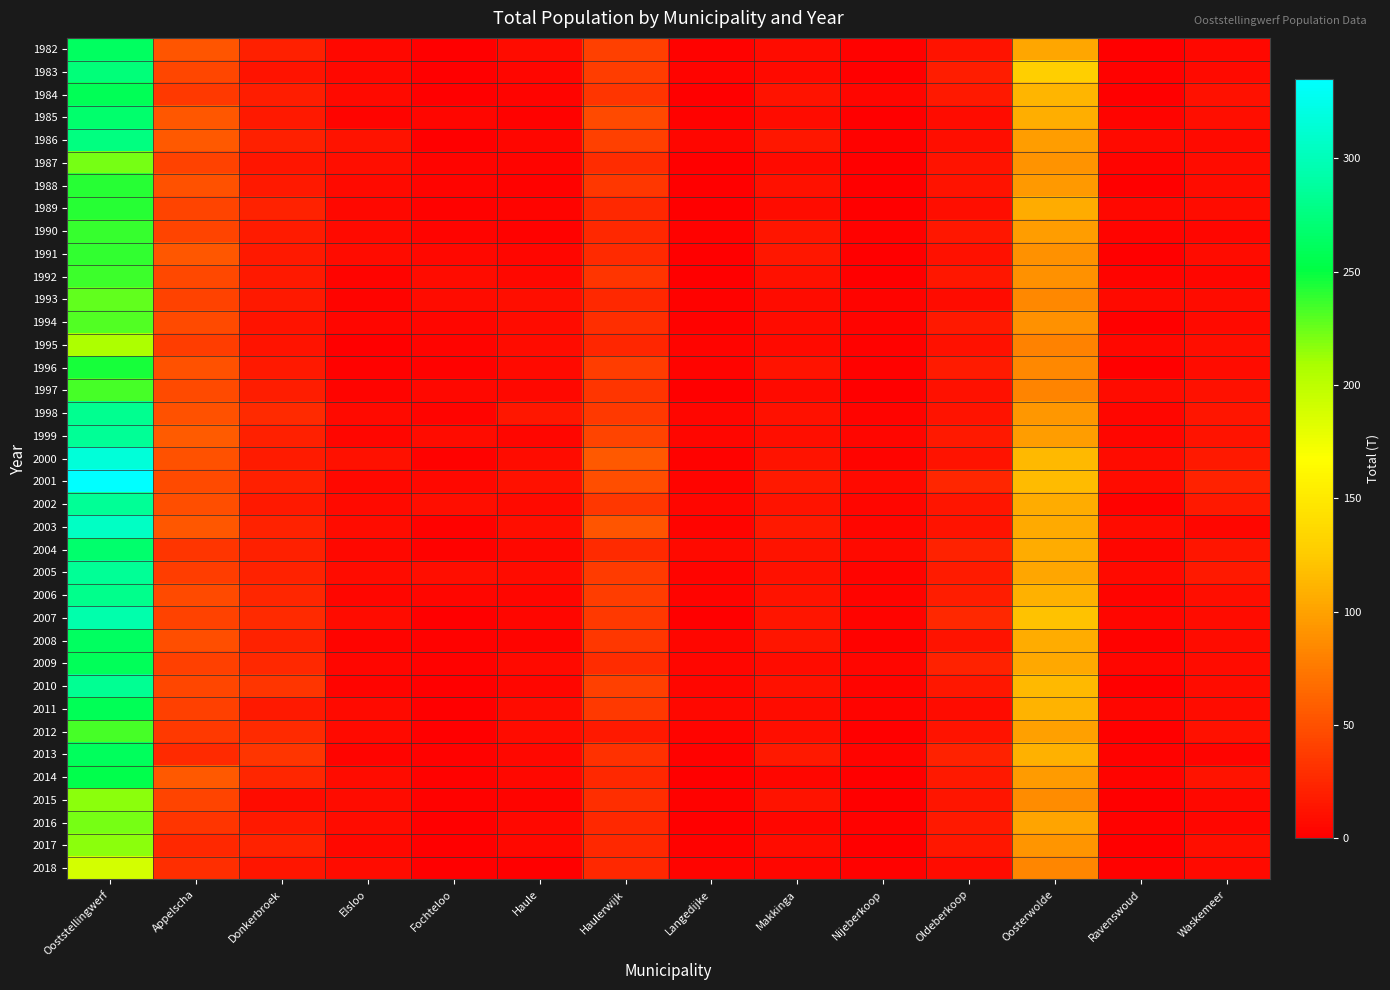

Reading left to right, extract all data points from this chart.

1982: Ooststellingwerf=263	Appelscha=53	Donkerbroek=20	Elsloo=6	Fochteloo=1	Haule=8	Haulerwijk=40	Langedijke=2	Makkinga=9	Nijeberkoop=2	Oldeberkoop=13	Oosterwolde=103	Ravenswoud=0	Waskemeer=6
1983: Ooststellingwerf=273	Appelscha=44	Donkerbroek=13	Elsloo=6	Fochteloo=0	Haule=4	Haulerwijk=38	Langedijke=3	Makkinga=7	Nijeberkoop=1	Oldeberkoop=19	Oosterwolde=129	Ravenswoud=2	Waskemeer=7
1984: Ooststellingwerf=258	Appelscha=36	Donkerbroek=19	Elsloo=7	Fochteloo=1	Haule=3	Haulerwijk=34	Langedijke=1	Makkinga=13	Nijeberkoop=4	Oldeberkoop=17	Oosterwolde=112	Ravenswoud=0	Waskemeer=11
1985: Ooststellingwerf=267	Appelscha=54	Donkerbroek=16	Elsloo=3	Fochteloo=4	Haule=2	Haulerwijk=46	Langedijke=2	Makkinga=9	Nijeberkoop=1	Oldeberkoop=9	Oosterwolde=108	Ravenswoud=3	Waskemeer=10
1986: Ooststellingwerf=276	Appelscha=55	Donkerbroek=20	Elsloo=13	Fochteloo=1	Haule=4	Haulerwijk=40	Langedijke=4	Makkinga=15	Nijeberkoop=2	Oldeberkoop=10	Oosterwolde=98	Ravenswoud=7	Waskemeer=7
1987: Ooststellingwerf=222	Appelscha=41	Donkerbroek=14	Elsloo=10	Fochteloo=3	Haule=3	Haulerwijk=28	Langedijke=0	Makkinga=7	Nijeberkoop=1	Oldeberkoop=12	Oosterwolde=91	Ravenswoud=3	Waskemeer=9
1988: Ooststellingwerf=241	Appelscha=50	Donkerbroek=17	Elsloo=7	Fochteloo=3	Haule=2	Haulerwijk=35	Langedijke=0	Makkinga=11	Nijeberkoop=0	Oldeberkoop=12	Oosterwolde=95	Ravenswoud=1	Waskemeer=8
1989: Ooststellingwerf=242	Appelscha=43	Donkerbroek=21	Elsloo=6	Fochteloo=2	Haule=3	Haulerwijk=25	Langedijke=1	Makkinga=9	Nijeberkoop=0	Oldeberkoop=10	Oosterwolde=107	Ravenswoud=6	Waskemeer=9
1990: Ooststellingwerf=237	Appelscha=42	Donkerbroek=18	Elsloo=7	Fochteloo=3	Haule=2	Haulerwijk=26	Langedijke=2	Makkinga=14	Nijeberkoop=2	Oldeberkoop=15	Oosterwolde=98	Ravenswoud=3	Waskemeer=5
1991: Ooststellingwerf=239	Appelscha=54	Donkerbroek=16	Elsloo=8	Fochteloo=6	Haule=4	Haulerwijk=27	Langedijke=0	Makkinga=15	Nijeberkoop=1	Oldeberkoop=11	Oosterwolde=89	Ravenswoud=0	Waskemeer=8
1992: Ooststellingwerf=236	Appelscha=45	Donkerbroek=16	Elsloo=3	Fochteloo=8	Haule=6	Haulerwijk=33	Langedijke=0	Makkinga=11	Nijeberkoop=1	Oldeberkoop=15	Oosterwolde=90	Ravenswoud=3	Waskemeer=5
1993: Ooststellingwerf=227	Appelscha=41	Donkerbroek=17	Elsloo=3	Fochteloo=8	Haule=10	Haulerwijk=25	Langedijke=2	Makkinga=9	Nijeberkoop=3	Oldeberkoop=9	Oosterwolde=84	Ravenswoud=7	Waskemeer=9
1994: Ooststellingwerf=231	Appelscha=46	Donkerbroek=12	Elsloo=4	Fochteloo=4	Haule=8	Haulerwijk=29	Langedijke=2	Makkinga=9	Nijeberkoop=3	Oldeberkoop=17	Oosterwolde=90	Ravenswoud=0	Waskemeer=7
1995: Ooststellingwerf=207	Appelscha=38	Donkerbroek=12	Elsloo=1	Fochteloo=3	Haule=9	Haulerwijk=24	Langedijke=3	Makkinga=7	Nijeberkoop=2	Oldeberkoop=11	Oosterwolde=81	Ravenswoud=6	Waskemeer=10
1996: Ooststellingwerf=245	Appelscha=50	Donkerbroek=17	Elsloo=2	Fochteloo=2	Haule=7	Haulerwijk=39	Langedijke=3	Makkinga=12	Nijeberkoop=2	Oldeberkoop=18	Oosterwolde=85	Ravenswoud=0	Waskemeer=8
1997: Ooststellingwerf=233	Appelscha=47	Donkerbroek=19	Elsloo=3	Fochteloo=6	Haule=6	Haulerwijk=33	Langedijke=0	Makkinga=7	Nijeberkoop=0	Oldeberkoop=11	Oosterwolde=82	Ravenswoud=8	Waskemeer=11
1998: Ooststellingwerf=282	Appelscha=51	Donkerbroek=27	Elsloo=7	Fochteloo=3	Haule=15	Haulerwijk=36	Langedijke=4	Makkinga=11	Nijeberkoop=3	Oldeberkoop=13	Oosterwolde=94	Ravenswoud=4	Waskemeer=14
1999: Ooststellingwerf=285	Appelscha=57	Donkerbroek=20	Elsloo=4	Fochteloo=9	Haule=4	Haulerwijk=42	Langedijke=5	Makkinga=10	Nijeberkoop=4	Oldeberkoop=16	Oosterwolde=98	Ravenswoud=4	Waskemeer=12
2000: Ooststellingwerf=316	Appelscha=50	Donkerbroek=18	Elsloo=11	Fochteloo=2	Haule=9	Haulerwijk=56	Langedijke=2	Makkinga=13	Nijeberkoop=3	Oldeberkoop=13	Oosterwolde=114	Ravenswoud=8	Waskemeer=17
2001: Ooststellingwerf=335	Appelscha=47	Donkerbroek=20	Elsloo=6	Fochteloo=6	Haule=11	Haulerwijk=49	Langedijke=3	Makkinga=17	Nijeberkoop=7	Oldeberkoop=24	Oosterwolde=116	Ravenswoud=8	Waskemeer=21
2002: Ooststellingwerf=284	Appelscha=49	Donkerbroek=16	Elsloo=7	Fochteloo=10	Haule=7	Haulerwijk=35	Langedijke=4	Makkinga=13	Nijeberkoop=5	Oldeberkoop=14	Oosterwolde=106	Ravenswoud=2	Waskemeer=16
2003: Ooststellingwerf=306	Appelscha=54	Donkerbroek=22	Elsloo=9	Fochteloo=2	Haule=10	Haulerwijk=53	Langedijke=3	Makkinga=17	Nijeberkoop=5	Oldeberkoop=13	Oosterwolde=105	Ravenswoud=9	Waskemeer=4
2004: Ooststellingwerf=267	Appelscha=34	Donkerbroek=20	Elsloo=6	Fochteloo=2	Haule=6	Haulerwijk=27	Langedijke=7	Makkinga=12	Nijeberkoop=7	Oldeberkoop=22	Oosterwolde=106	Ravenswoud=4	Waskemeer=14
2005: Ooststellingwerf=285	Appelscha=39	Donkerbroek=21	Elsloo=8	Fochteloo=10	Haule=8	Haulerwijk=37	Langedijke=3	Makkinga=11	Nijeberkoop=3	Oldeberkoop=18	Oosterwolde=103	Ravenswoud=7	Waskemeer=17
2006: Ooststellingwerf=281	Appelscha=46	Donkerbroek=24	Elsloo=4	Fochteloo=4	Haule=5	Haulerwijk=38	Langedijke=3	Makkinga=13	Nijeberkoop=3	Oldeberkoop=19	Oosterwolde=109	Ravenswoud=3	Waskemeer=10
2007: Ooststellingwerf=294	Appelscha=41	Donkerbroek=27	Elsloo=9	Fochteloo=0	Haule=5	Haulerwijk=36	Langedijke=0	Makkinga=14	Nijeberkoop=3	Oldeberkoop=26	Oosterwolde=120	Ravenswoud=4	Waskemeer=9
2008: Ooststellingwerf=263	Appelscha=49	Donkerbroek=22	Elsloo=3	Fochteloo=2	Haule=3	Haulerwijk=35	Langedijke=4	Makkinga=14	Nijeberkoop=2	Oldeberkoop=12	Oosterwolde=106	Ravenswoud=2	Waskemeer=9
2009: Ooststellingwerf=260	Appelscha=40	Donkerbroek=25	Elsloo=4	Fochteloo=2	Haule=7	Haulerwijk=28	Langedijke=4	Makkinga=8	Nijeberkoop=4	Oldeberkoop=21	Oosterwolde=104	Ravenswoud=5	Waskemeer=8
2010: Ooststellingwerf=283	Appelscha=44	Donkerbroek=34	Elsloo=3	Fochteloo=1	Haule=4	Haulerwijk=40	Langedijke=4	Makkinga=11	Nijeberkoop=3	Oldeberkoop=15	Oosterwolde=114	Ravenswoud=1	Waskemeer=9
2011: Ooststellingwerf=259	Appelscha=40	Donkerbroek=17	Elsloo=7	Fochteloo=1	Haule=8	Haulerwijk=36	Langedijke=6	Makkinga=8	Nijeberkoop=3	Oldeberkoop=9	Oosterwolde=111	Ravenswoud=4	Waskemeer=9
2012: Ooststellingwerf=234	Appelscha=36	Donkerbroek=27	Elsloo=7	Fochteloo=0	Haule=9	Haulerwijk=17	Langedijke=3	Makkinga=10	Nijeberkoop=1	Oldeberkoop=13	Oosterwolde=99	Ravenswoud=1	Waskemeer=11
2013: Ooststellingwerf=261	Appelscha=27	Donkerbroek=34	Elsloo=3	Fochteloo=2	Haule=6	Haulerwijk=31	Langedijke=2	Makkinga=17	Nijeberkoop=3	Oldeberkoop=22	Oosterwolde=109	Ravenswoud=2	Waskemeer=3
2014: Ooststellingwerf=254	Appelscha=55	Donkerbroek=24	Elsloo=8	Fochteloo=2	Haule=6	Haulerwijk=26	Langedijke=1	Makkinga=4	Nijeberkoop=0	Oldeberkoop=16	Oosterwolde=96	Ravenswoud=3	Waskemeer=13
2015: Ooststellingwerf=217	Appelscha=42	Donkerbroek=9	Elsloo=8	Fochteloo=2	Haule=3	Haulerwijk=30	Langedijke=2	Makkinga=13	Nijeberkoop=0	Oldeberkoop=14	Oosterwolde=87	Ravenswoud=1	Waskemeer=6
2016: Ooststellingwerf=222	Appelscha=33	Donkerbroek=17	Elsloo=8	Fochteloo=0	Haule=6	Haulerwijk=26	Langedijke=1	Makkinga=4	Nijeberkoop=2	Oldeberkoop=16	Oosterwolde=102	Ravenswoud=2	Waskemeer=5
2017: Ooststellingwerf=216	Appelscha=25	Donkerbroek=22	Elsloo=6	Fochteloo=1	Haule=6	Haulerwijk=26	Langedijke=2	Makkinga=9	Nijeberkoop=1	Oldeberkoop=15	Oosterwolde=92	Ravenswoud=1	Waskemeer=10
2018: Ooststellingwerf=189	Appelscha=29	Donkerbroek=14	Elsloo=8	Fochteloo=0	Haule=1	Haulerwijk=26	Langedijke=3	Makkinga=5	Nijeberkoop=2	Oldeberkoop=9	Oosterwolde=83	Ravenswoud=2	Waskemeer=7